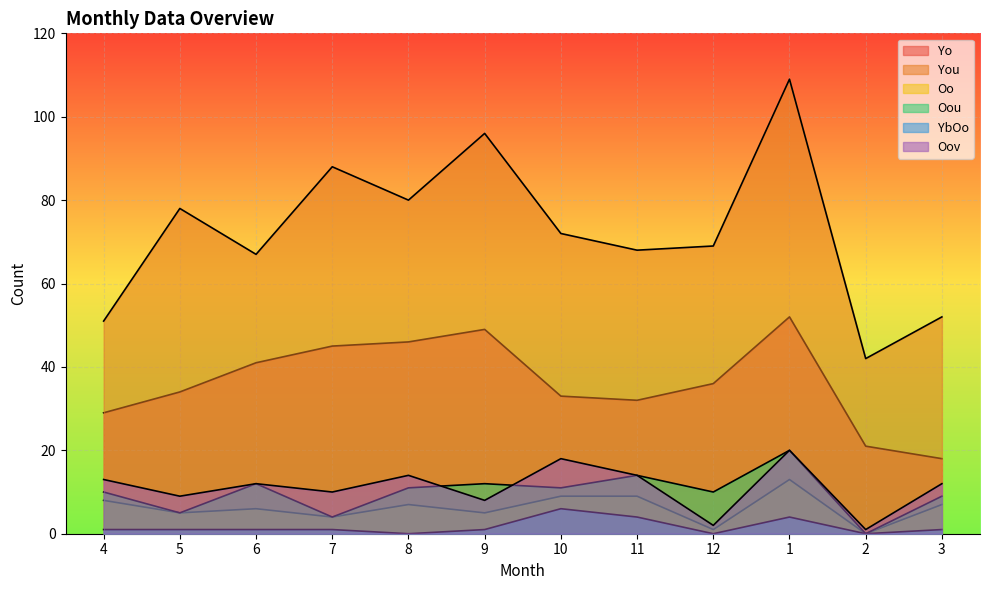

What is the sum of the Oov values at 1 and 12?

22